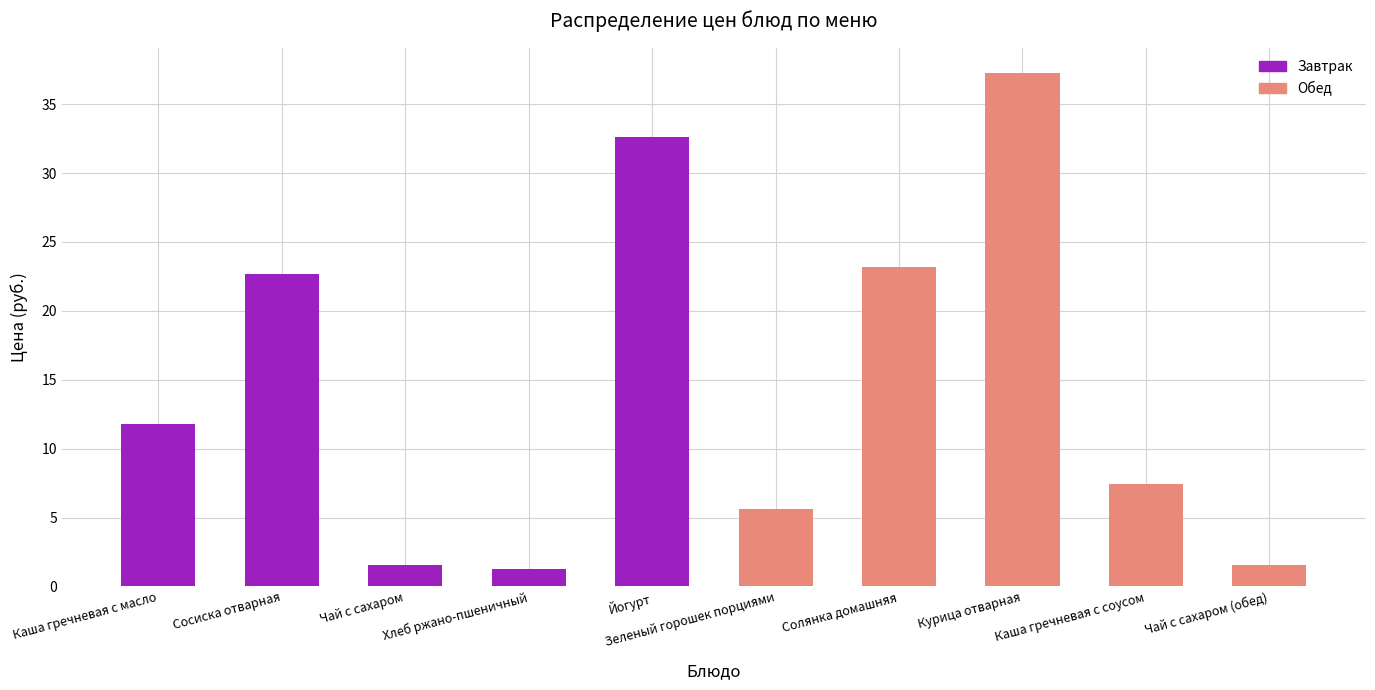

Approximately how many times larger is the value at Каша гречневая с соусом compared to Курица отварная?

0.2